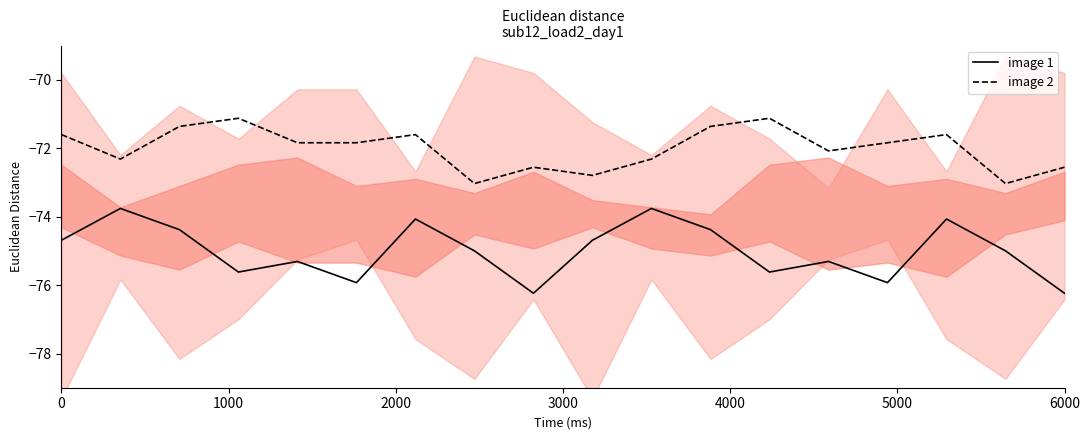

What is the maximum value for image 1?

-73.8